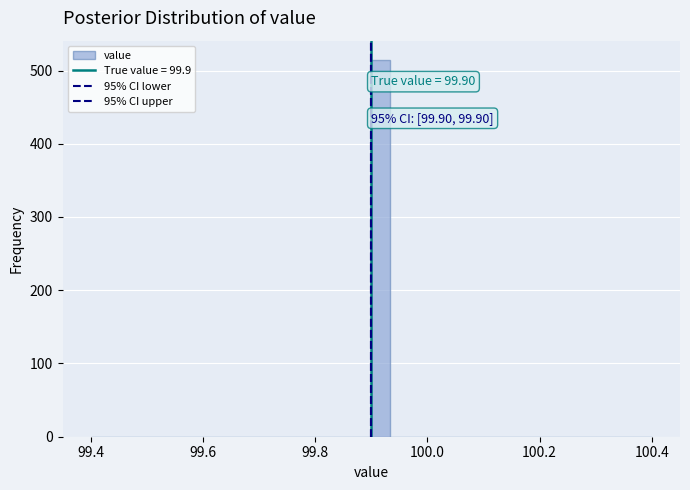

Around what value on the x-axis is the tallest bar? Give the approximate position of its centre, as read against the axis.

99.92